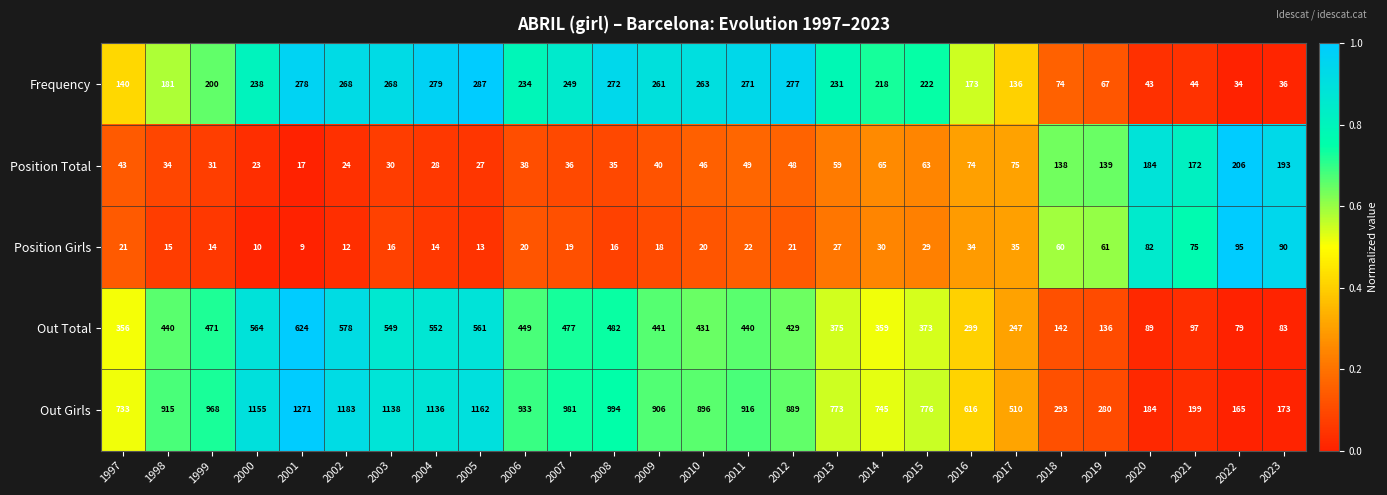

Which series has the largest total across all categories?

Out Girls